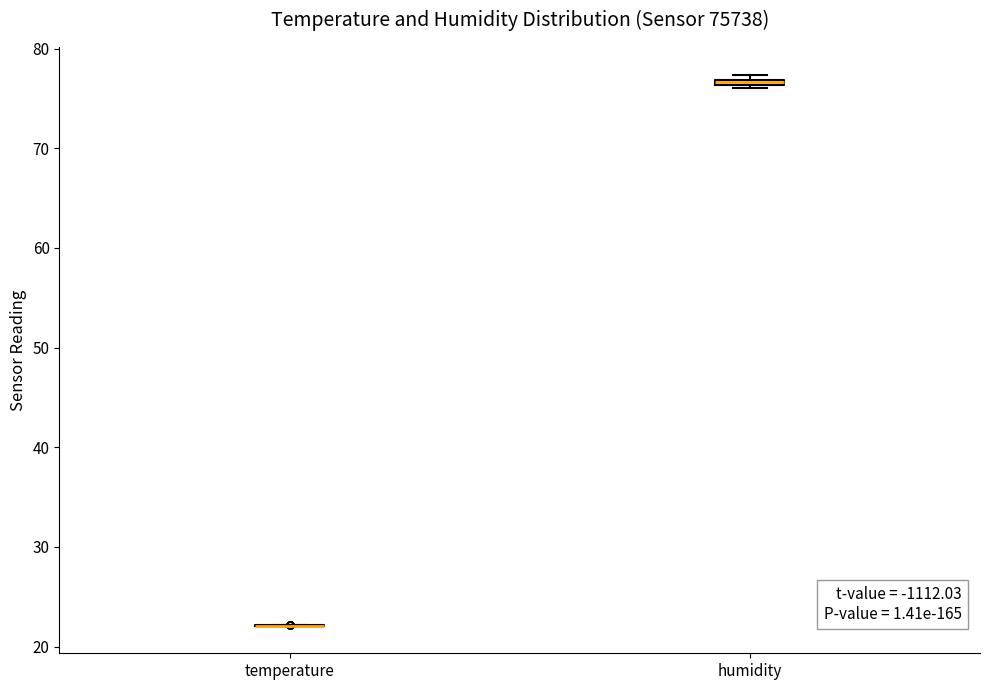

Where is the upper edge of the box for humidity on the y-axis? The values are not printed on the chart, so give them approximately, as read against the axis.

77